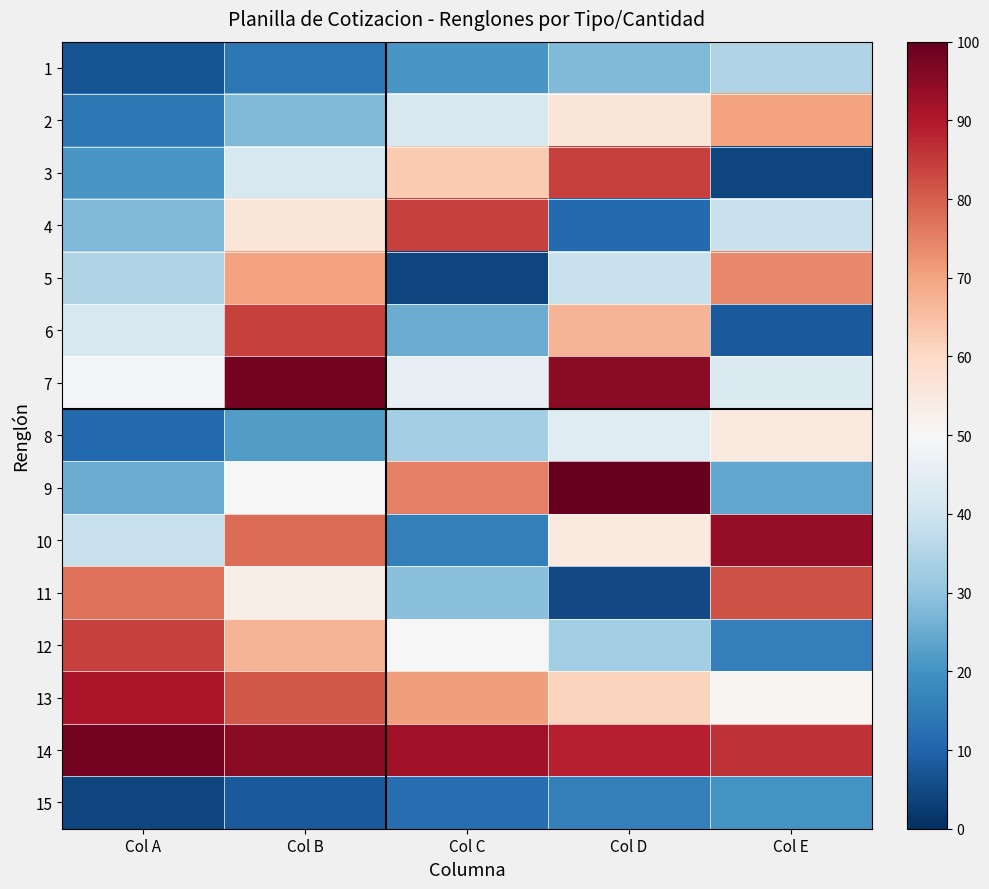

Reading left to right, transcribe all the data shown in this chart.

1: Col A=7	Col B=14	Col C=21	Col D=28	Col E=35
2: Col A=14	Col B=28	Col C=42	Col D=56	Col E=70
3: Col A=21	Col B=42	Col C=63	Col D=84	Col E=4
4: Col A=28	Col B=56	Col C=84	Col D=11	Col E=39
5: Col A=35	Col B=70	Col C=4	Col D=39	Col E=74
6: Col A=42	Col B=84	Col C=25	Col D=67	Col E=8
7: Col A=49	Col B=98	Col C=46	Col D=95	Col E=43
8: Col A=11	Col B=22	Col C=33	Col D=44	Col E=55
9: Col A=25	Col B=50	Col C=75	Col D=100	Col E=24
10: Col A=39	Col B=78	Col C=16	Col D=55	Col E=94
11: Col A=77	Col B=53	Col C=29	Col D=5	Col E=82
12: Col A=84	Col B=67	Col C=50	Col D=33	Col E=16
13: Col A=91	Col B=81	Col C=71	Col D=61	Col E=51
14: Col A=98	Col B=95	Col C=92	Col D=89	Col E=86
15: Col A=4	Col B=8	Col C=12	Col D=16	Col E=20